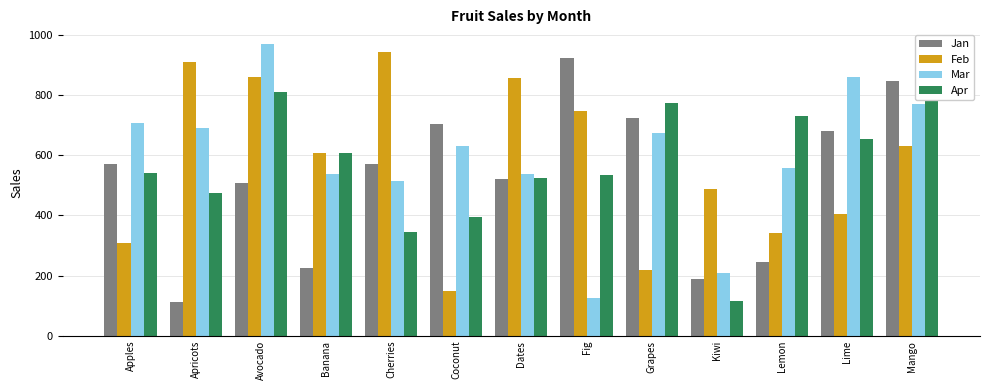

Which series has the largest range (max minus min)?

Mar